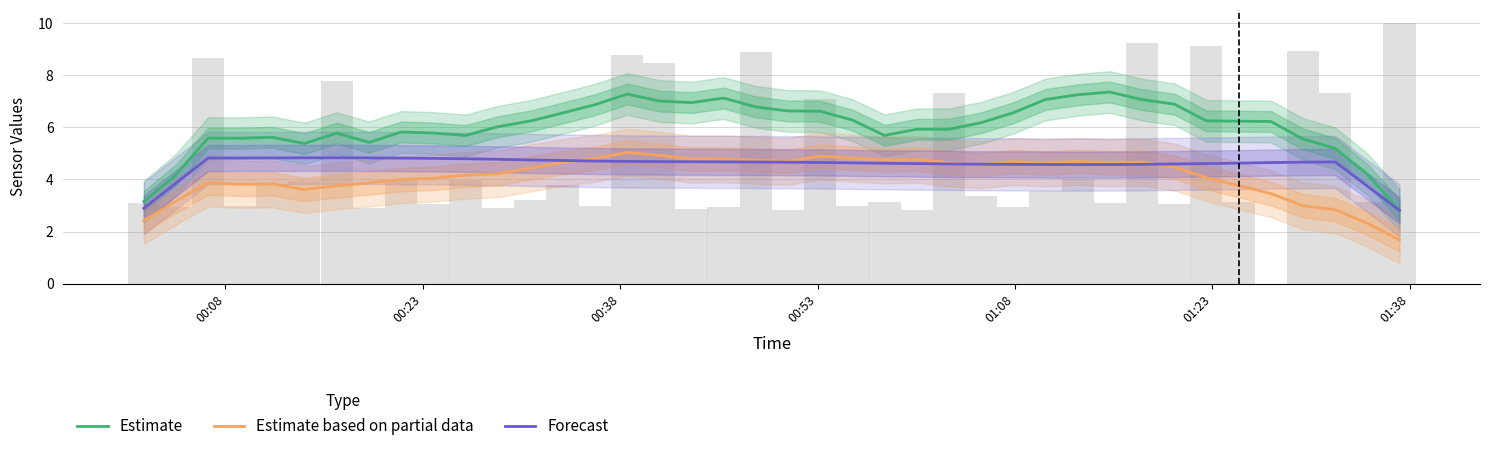

Reading left to right, transcribe all the data shown in this chart.

Estimate: 3.2	4.2	5.6	5.6	5.6	5.4	5.8	5.4	5.8	5.8	5.7	6.0	6.2	6.5	6.9	7.3	7.0	6.9	7.1	6.8	6.6	6.6	6.3	5.7	5.9	5.9	6.2	6.6	7.1	7.2	7.4	7.1	6.9	6.2	6.2	6.2	5.6	5.2	4.2	2.8
Estimate based on partial data: 2.4	3.2	3.9	3.8	3.8	3.6	3.8	3.9	4.0	4.0	4.2	4.2	4.4	4.6	4.8	5.0	4.9	4.8	4.8	4.7	4.7	4.9	4.8	4.8	4.8	4.6	4.6	4.7	4.6	4.7	4.6	4.7	4.5	4.1	3.8	3.5	3.0	2.8	2.3	1.7
Forecast: 2.9	3.9	4.8	4.8	4.8	4.8	4.8	4.8	4.8	4.8	4.8	4.8	4.7	4.7	4.7	4.7	4.7	4.7	4.7	4.7	4.7	4.7	4.6	4.6	4.6	4.6	4.6	4.6	4.6	4.6	4.6	4.6	4.6	4.6	4.6	4.6	4.7	4.7	3.7	2.8